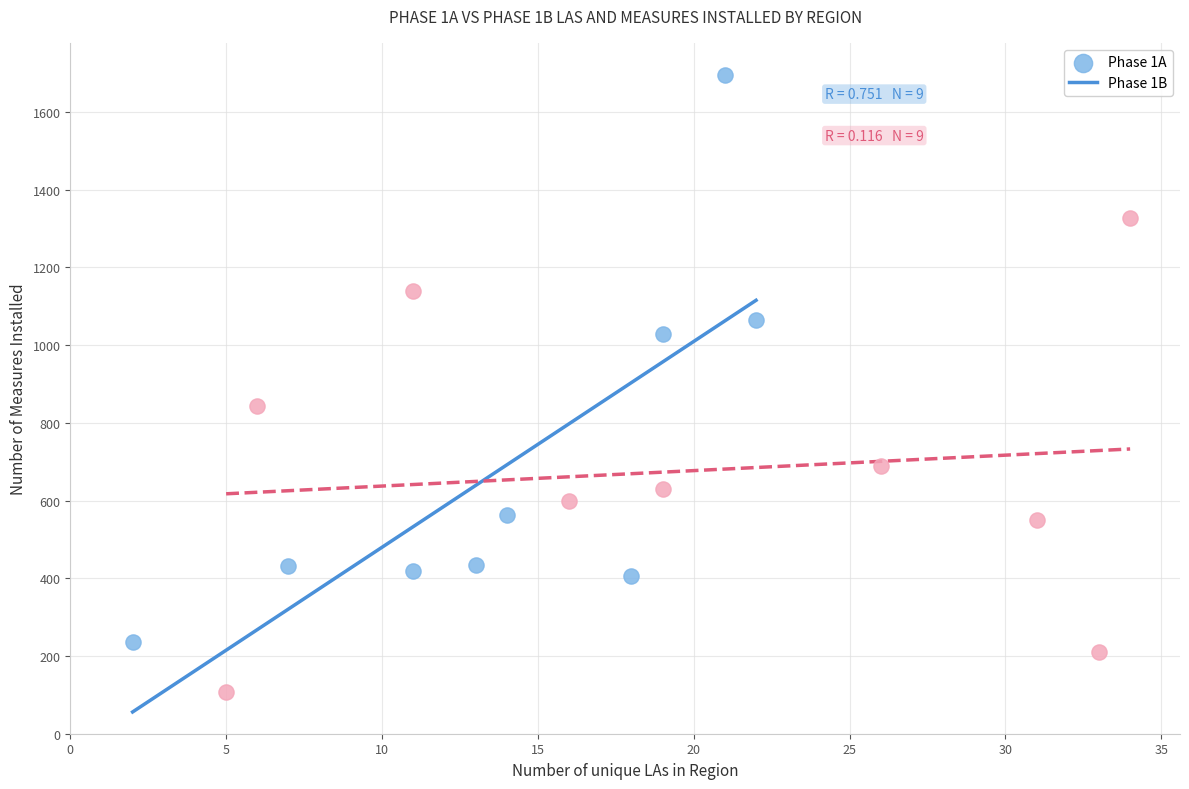

Which series has the largest Y range (max minus min)?

Phase 1A